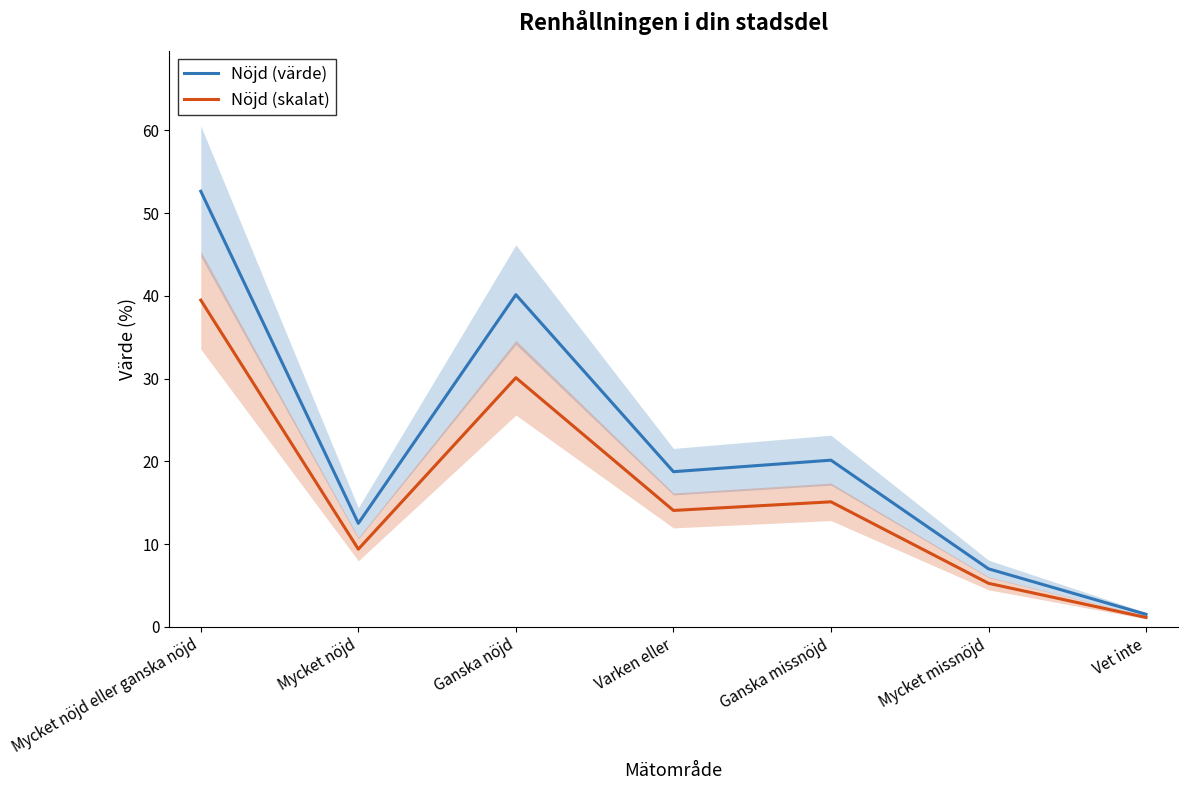

True or false: Nöjd (värde) has a value of 52.6 at Mycket nöjd eller ganska nöjd.

True